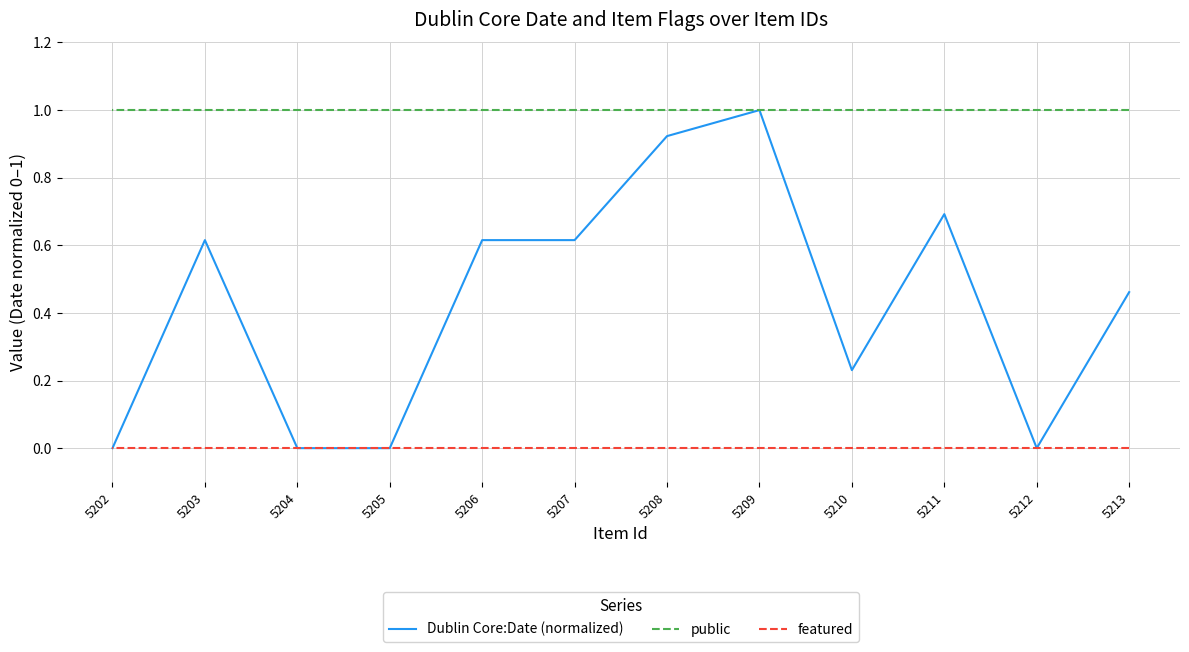

True or false: public and featured cross at least once.

False